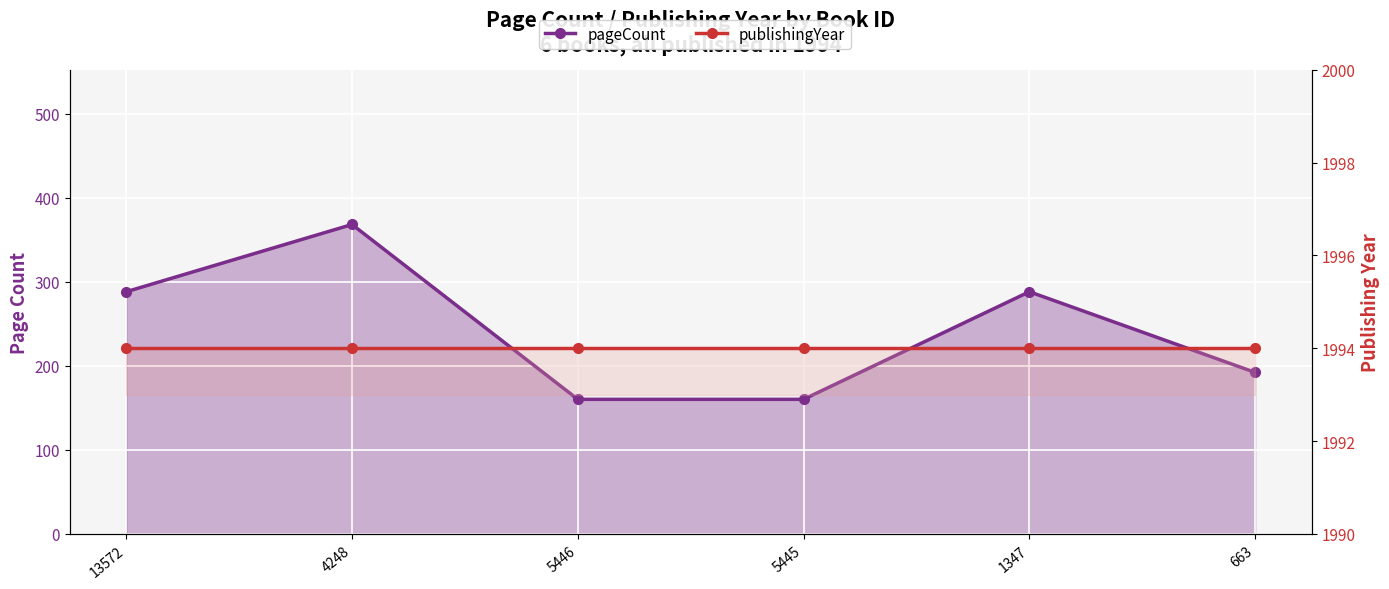

List the series in order of their peak value, lowest first.

pageCount, publishingYear